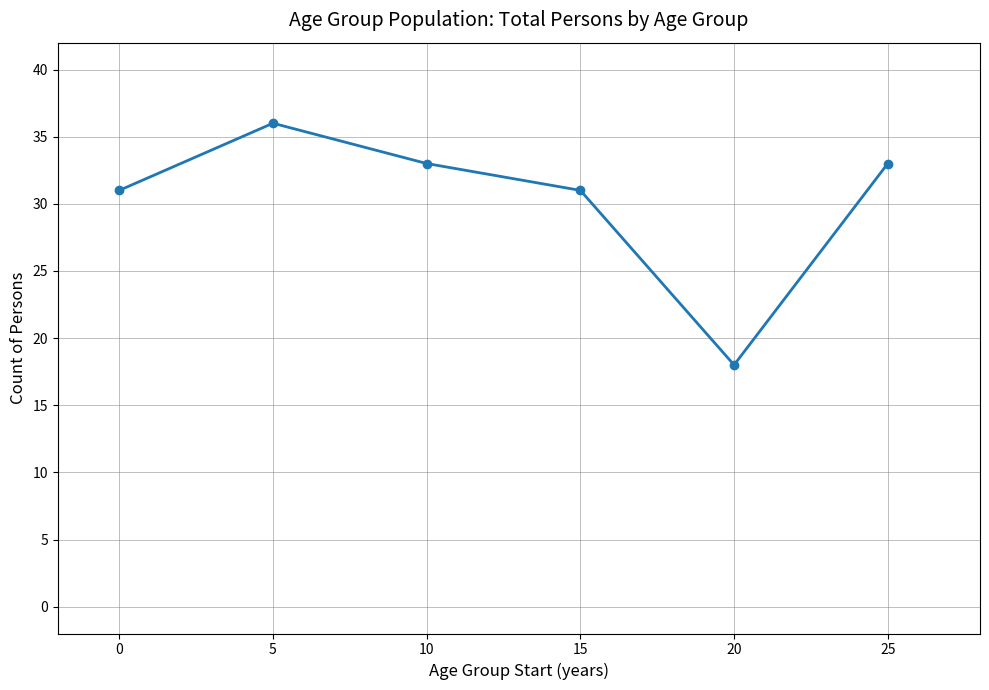

Does the chart display data point markers on the line(s)?

Yes